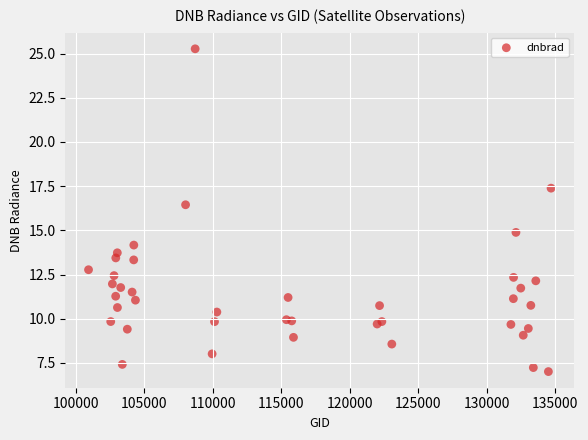

What Y value in the scatter plot is closest to 16?

16.4